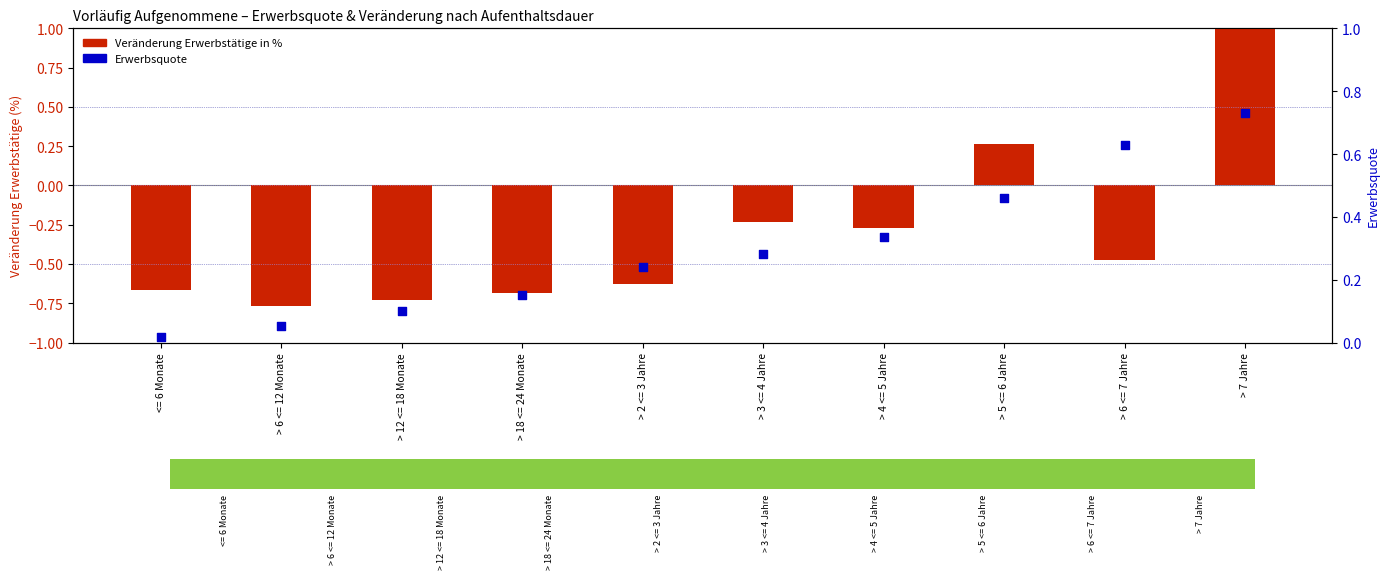

Which series has the widest spread of Y values?

Veränderung Erwerbstätige in Prozent